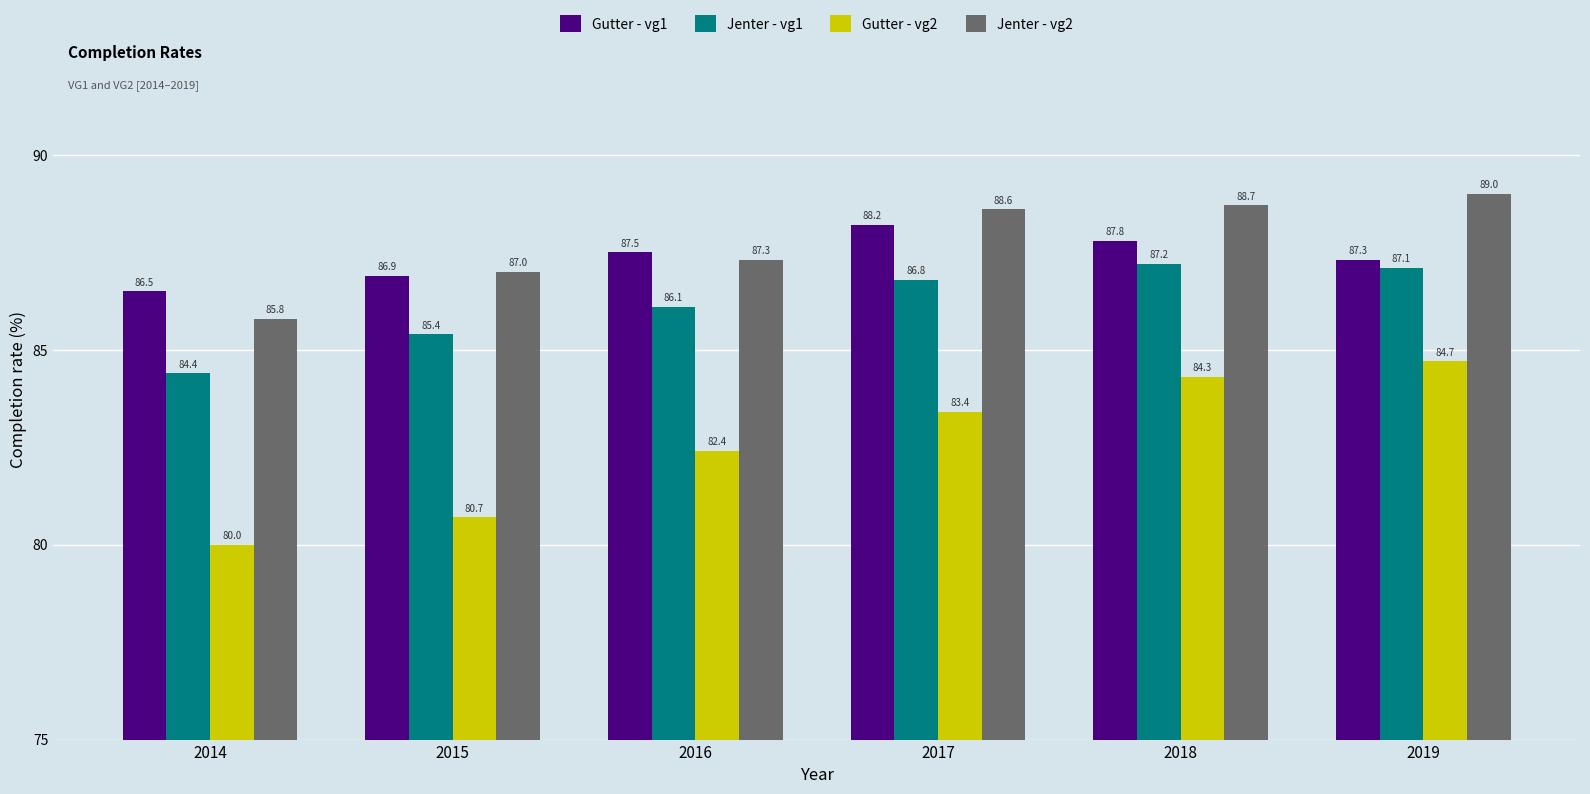

Which series has the largest range (max minus min)?

Gutter - vg2